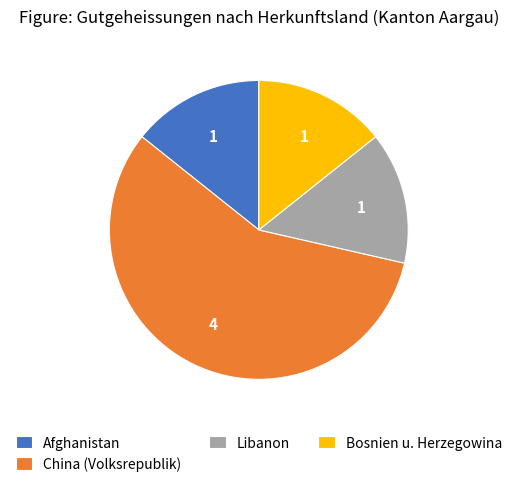

Do Libanon and Bosnien u. Herzegowina together represent more than half of the pie?

No